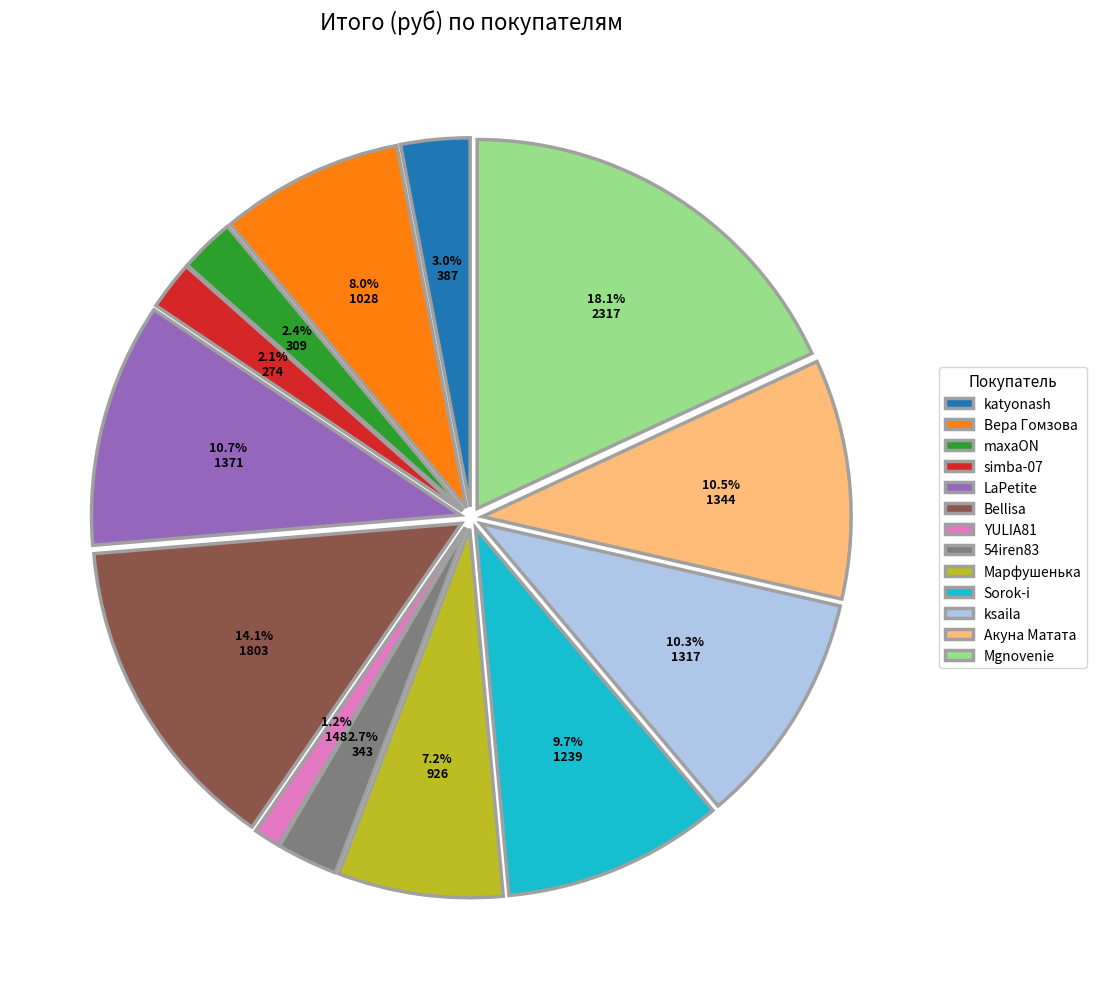

To the nearest percent, what percentage of the pie is YULIA81?

1%